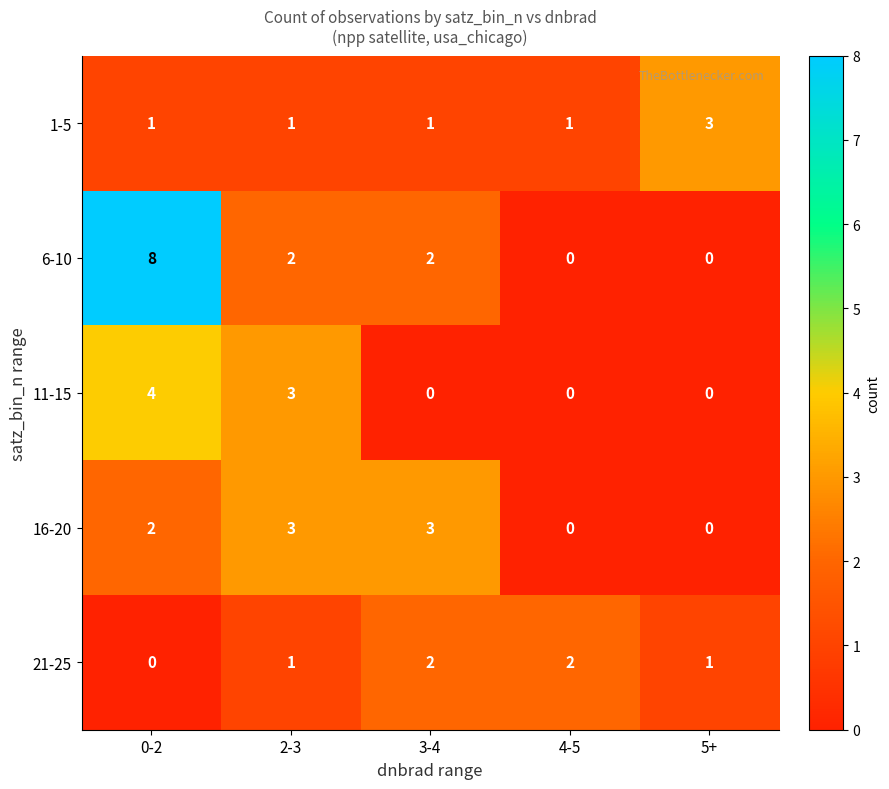

Count the number of data series in this chart.

5